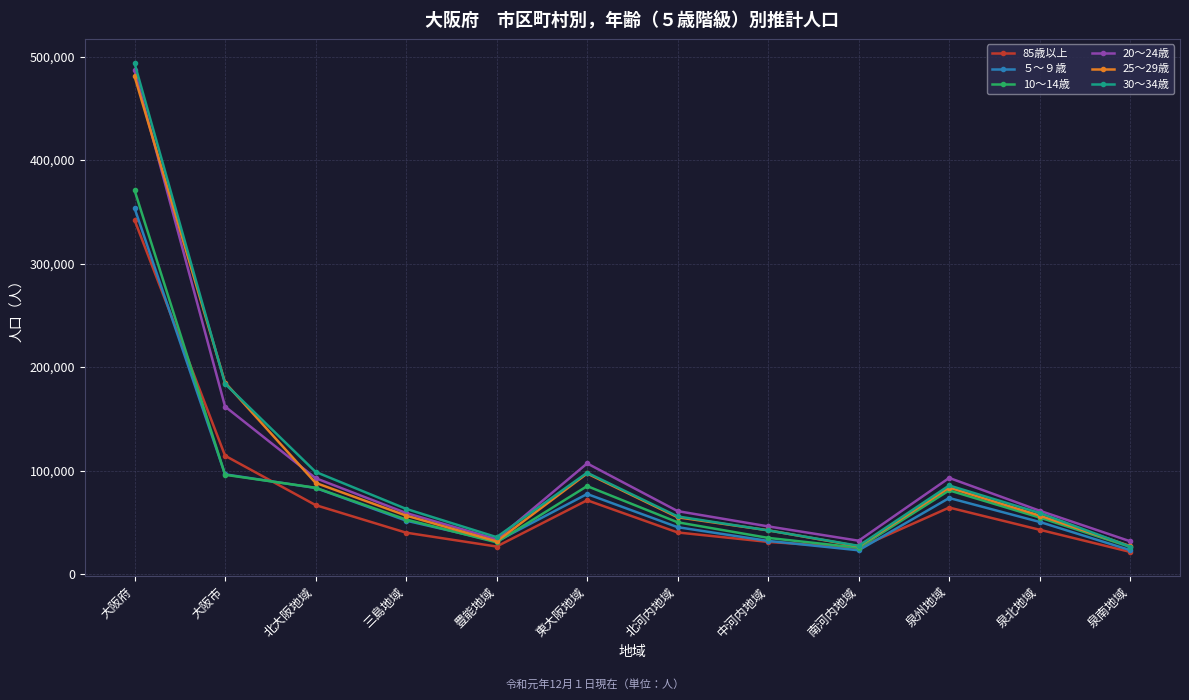

At which category is the sum across all series the highest?

大阪府